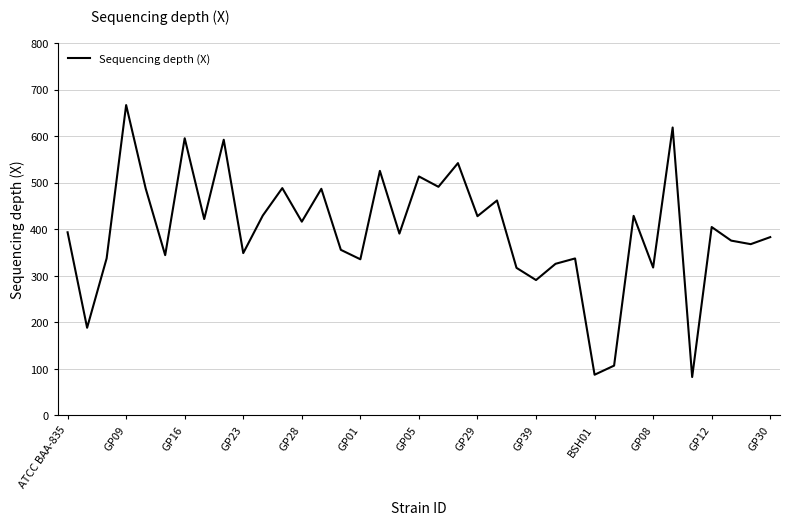

What is the difference between the maximum and second lowest values?

579.3